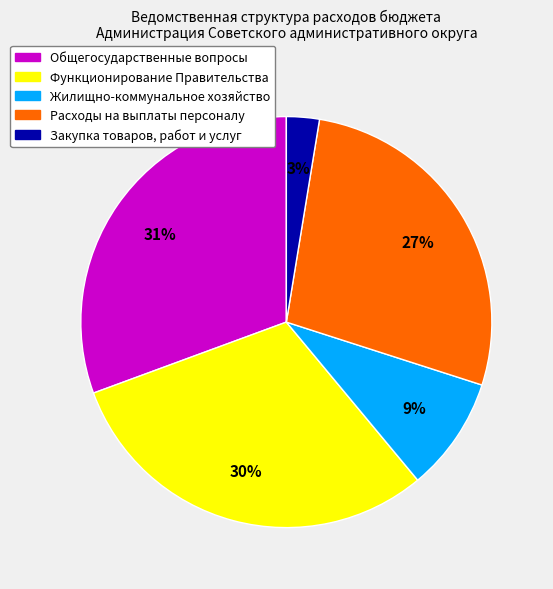

Does Жилищно-коммунальное хозяйство represent more than half of the total?

No